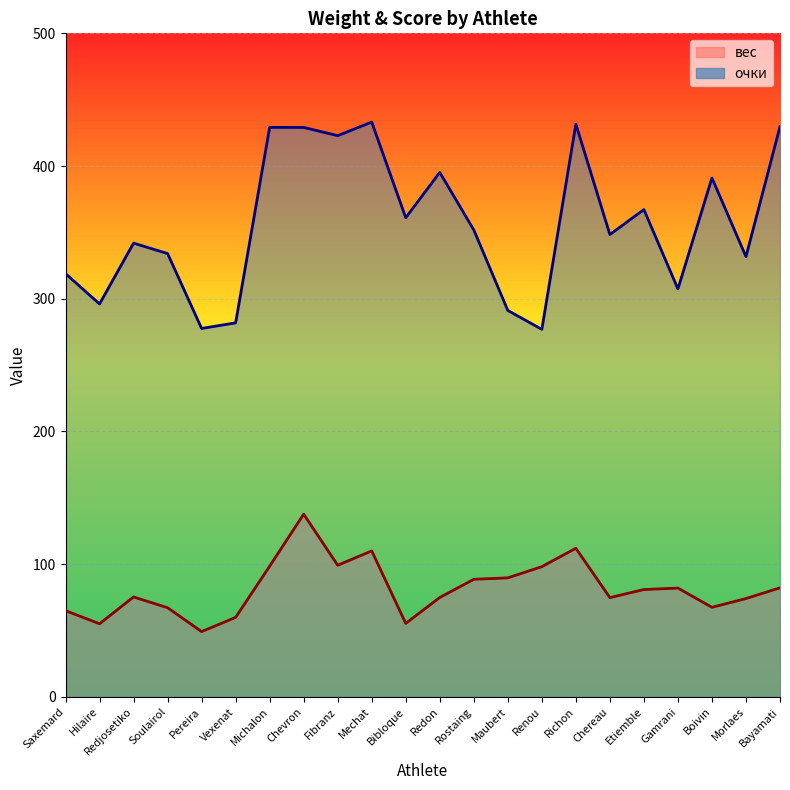

What is the minimum value shown in the chart?

49.2